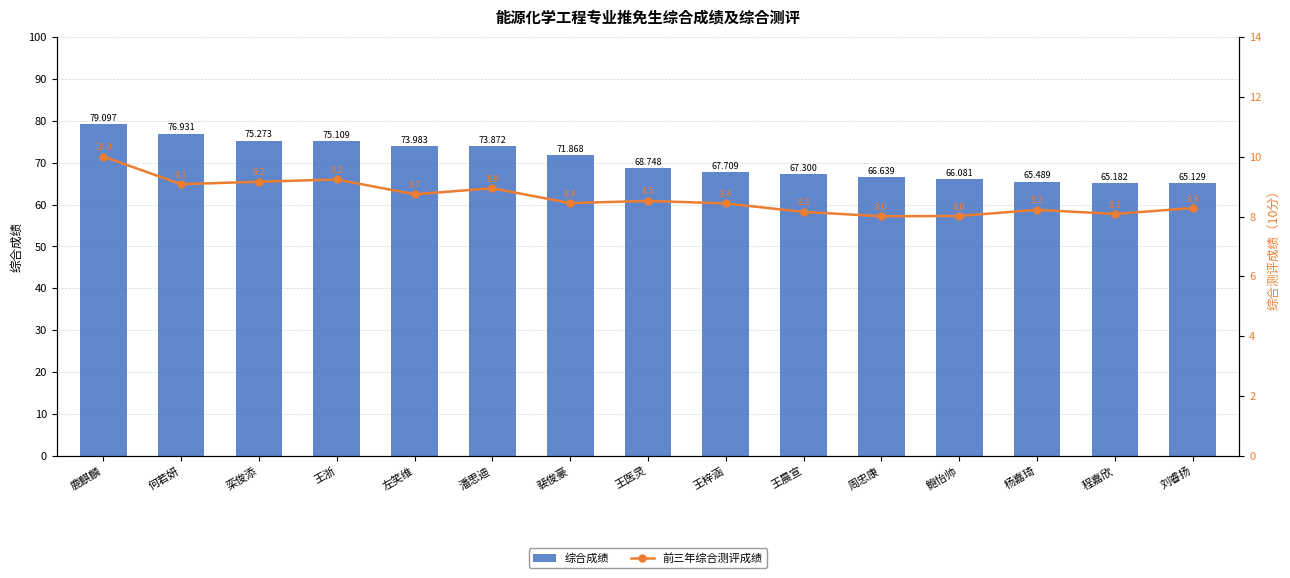

True or false: 前三年综合测评成绩 has a value of 8.9 at 潘思迪.

True